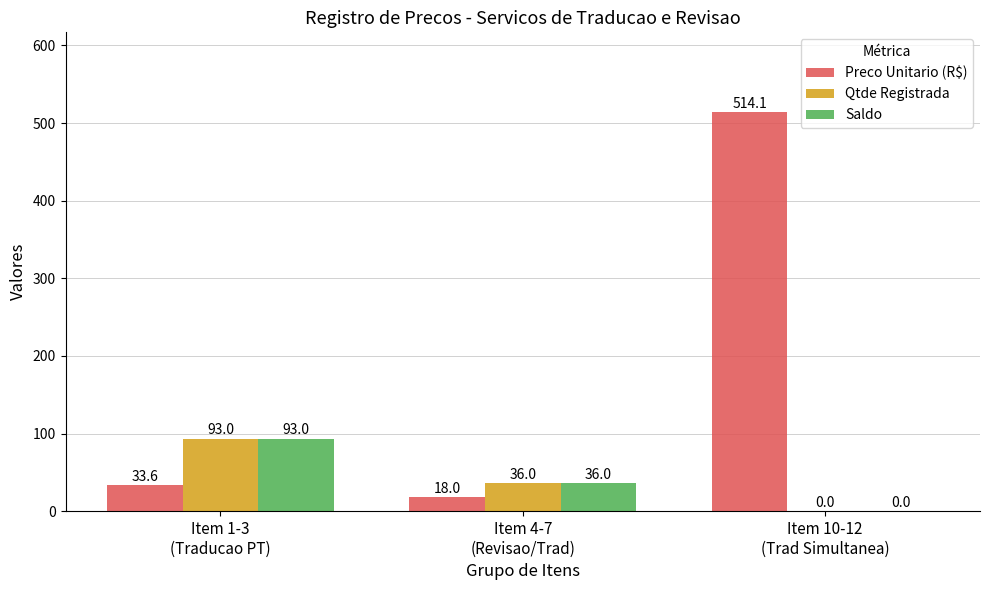

Are the bars grouped side by side (vs. stacked)?

Yes